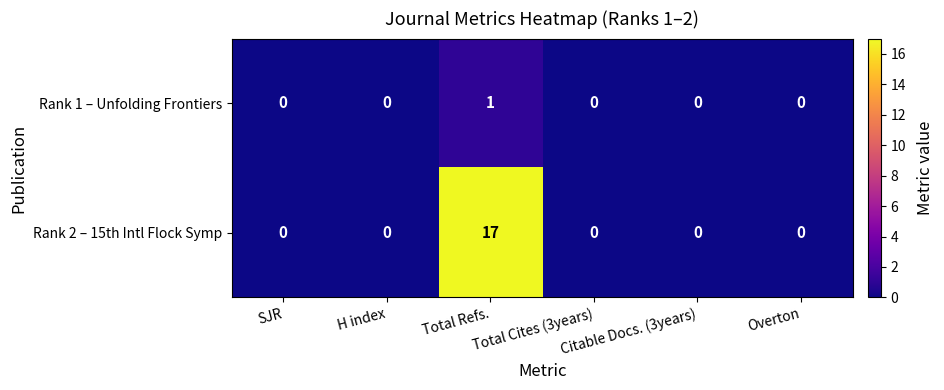

Is it true that Rank 2 – 15th Intl Flock Symp equals -8 at Citable Docs. (3years)?

False